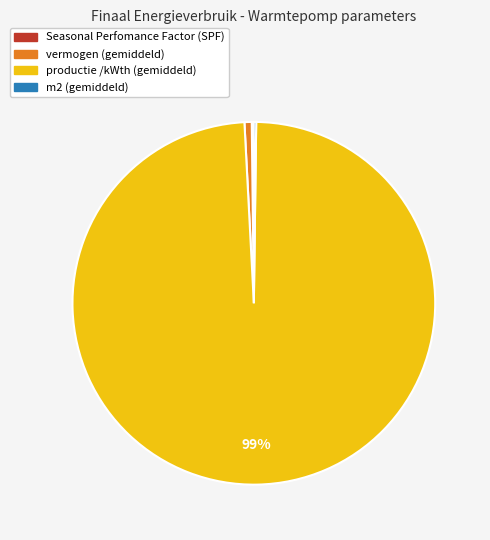

What is the majority slice?

productie /kWth (gemiddeld)